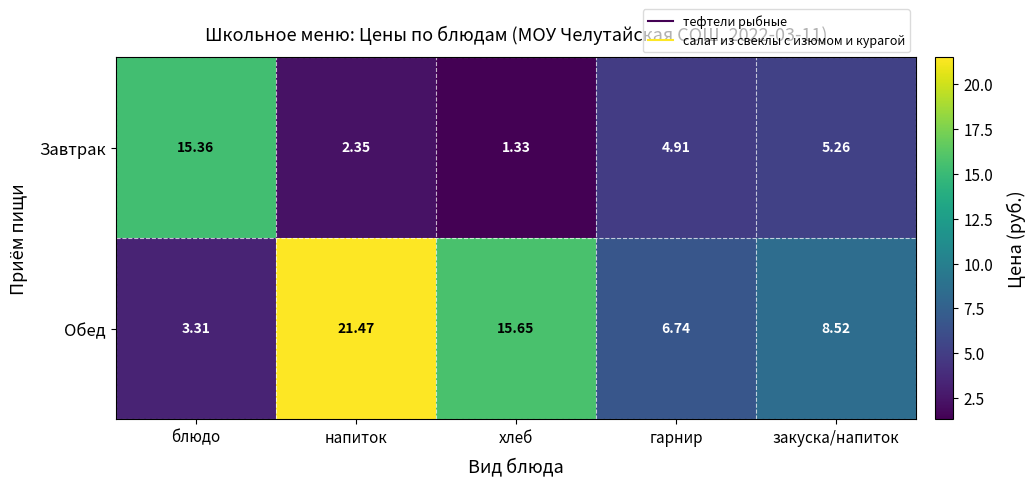

At which category does the chart reach its peak across all series?

напиток